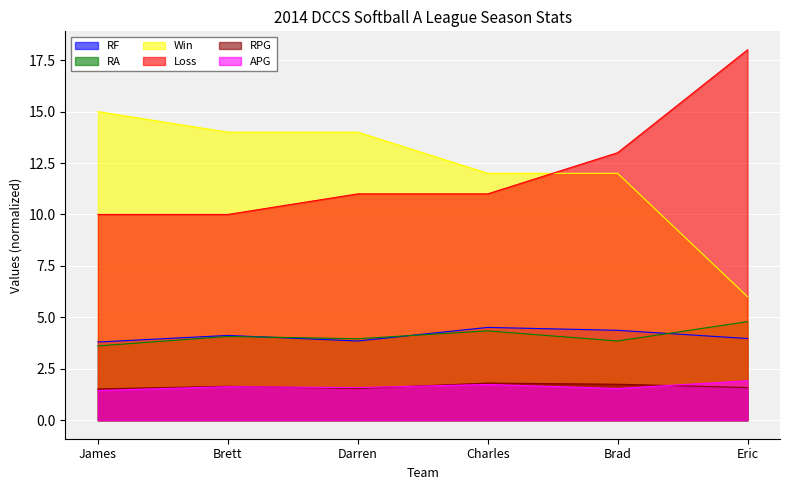

How many data points in Win are above 14?

1